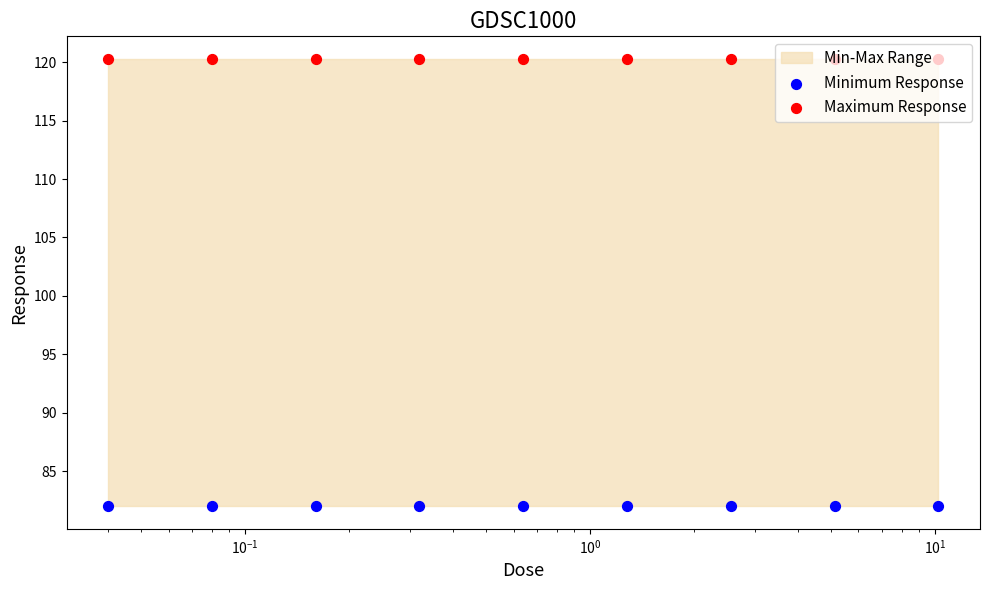

Which series contains the highest Y value?

Maximum Response